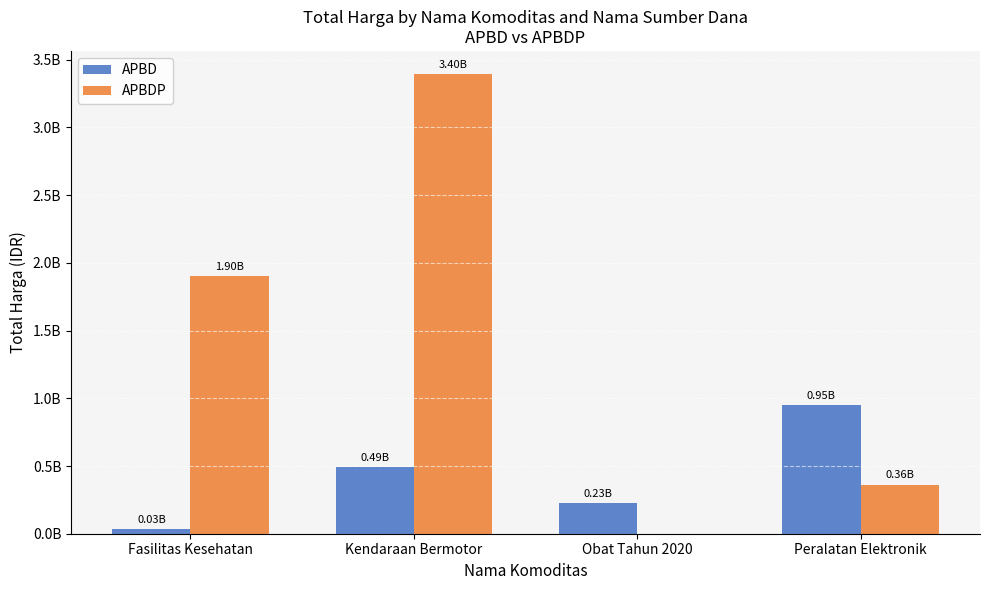

Are the bars grouped side by side (vs. stacked)?

Yes